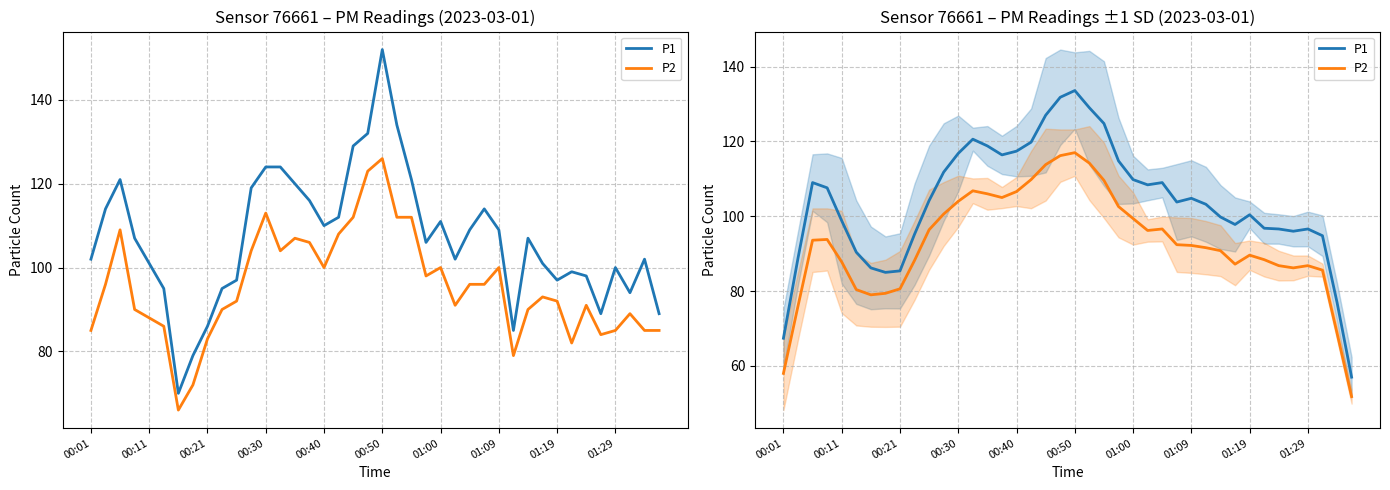

The P2 series shows 117.0 at 00:50. True or false?

True